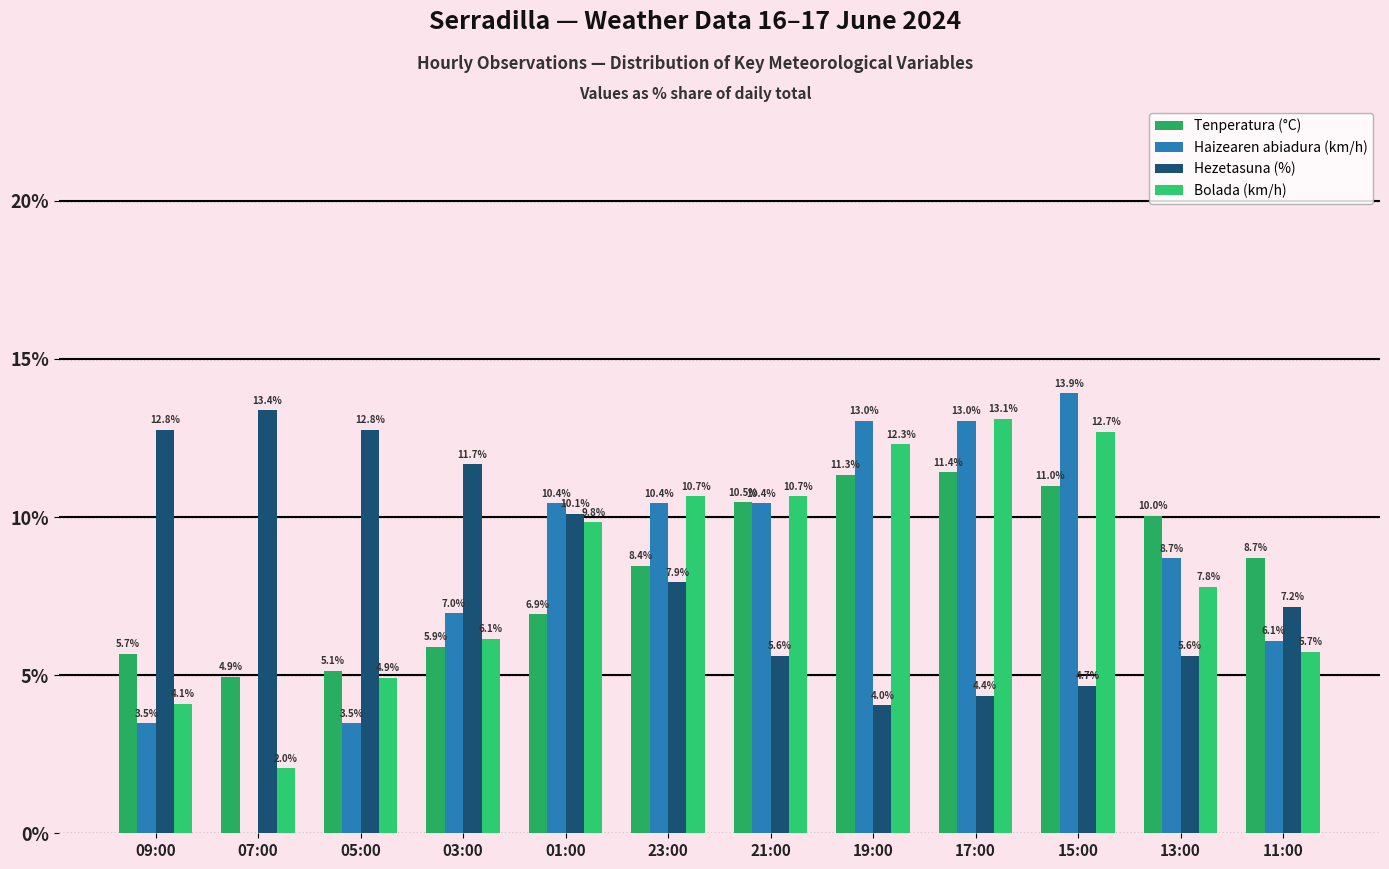

What are all the series names shown in the legend?

Tenperatura (°C), Haizearen abiadura (km/h), Hezetasuna (%), Bolada (km/h)